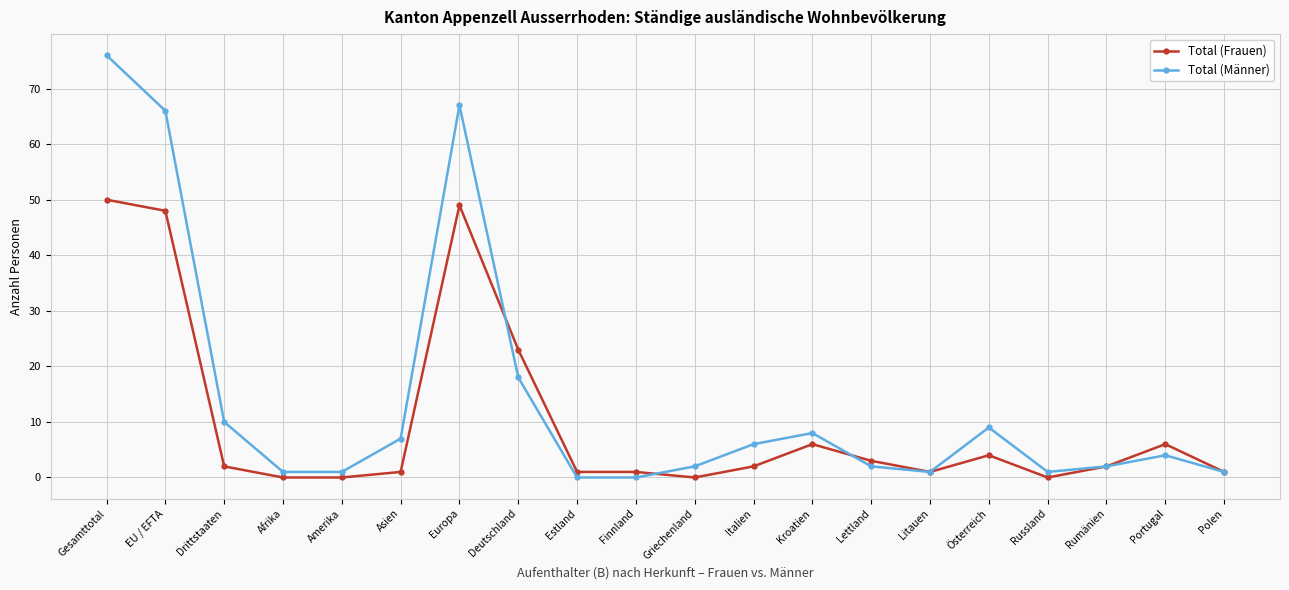

Rank the series by their average value, from highest to lowest.

Total (Männer), Total (Frauen)